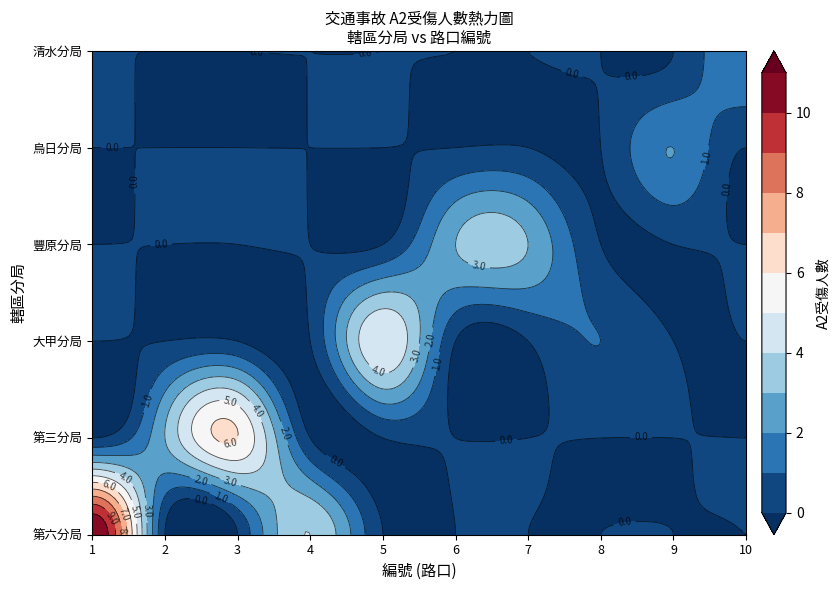

Is the value of 第三分局 at 3 greater than the value of 大甲分局 at 3?

Yes